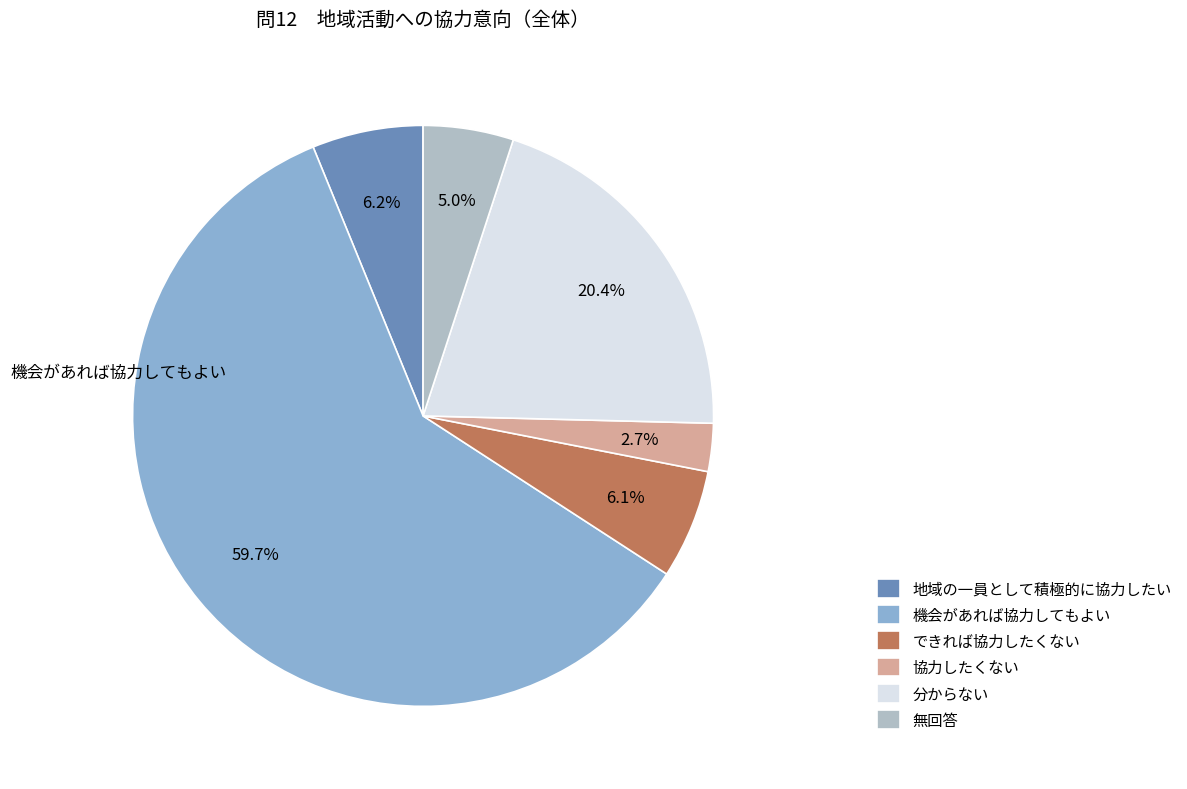

To the nearest percent, what is the average slice percentage?

17%